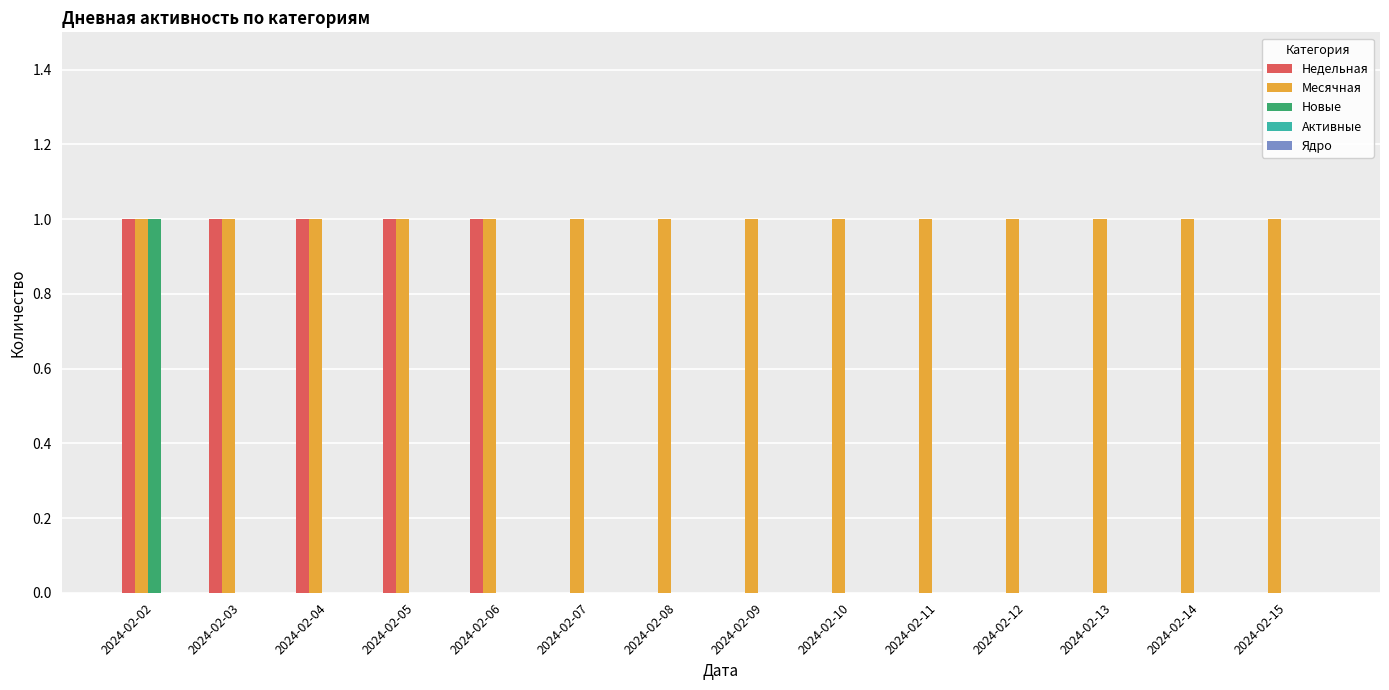

Count the Новые values in the range 0 to 1.

14